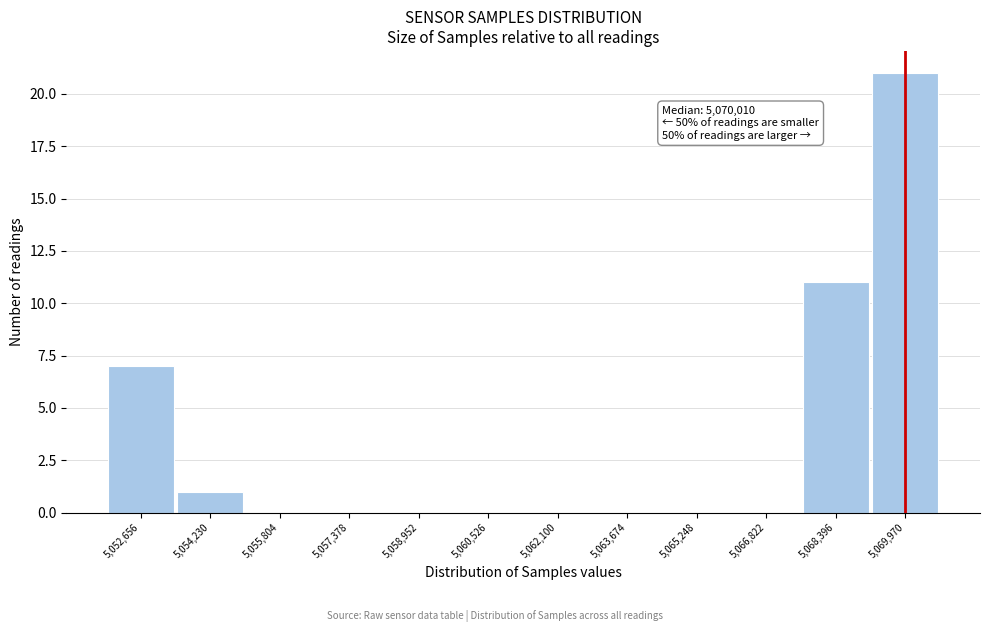

Reading left to right, transcribe all the data shown in this chart.

5,052,656=7	5,054,230=1	5,055,804=0	5,057,378=0	5,058,952=0	5,060,526=0	5,062,100=0	5,063,674=0	5,065,248=0	5,066,822=0	5,068,396=11	5,069,970=21